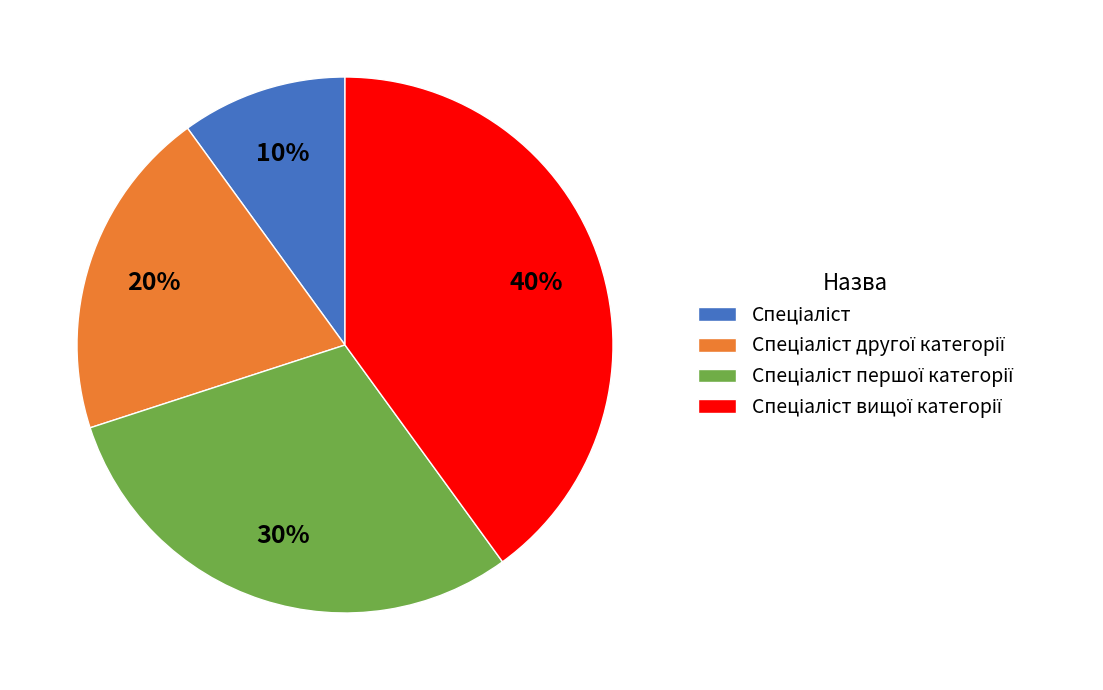

Is there a majority slice in this chart?

No